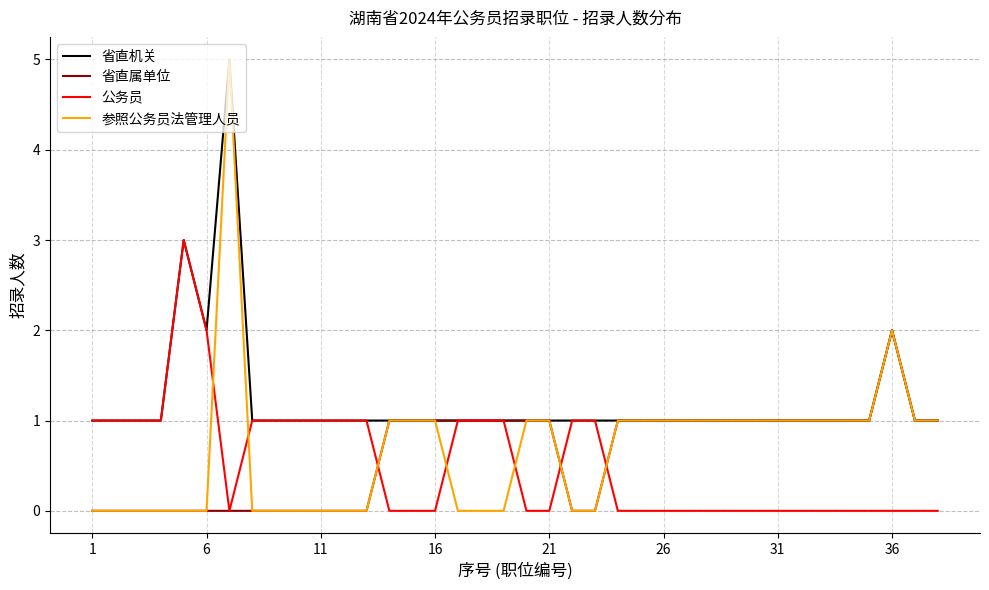

Which series has the widest spread of values?

参照公务员法管理人员